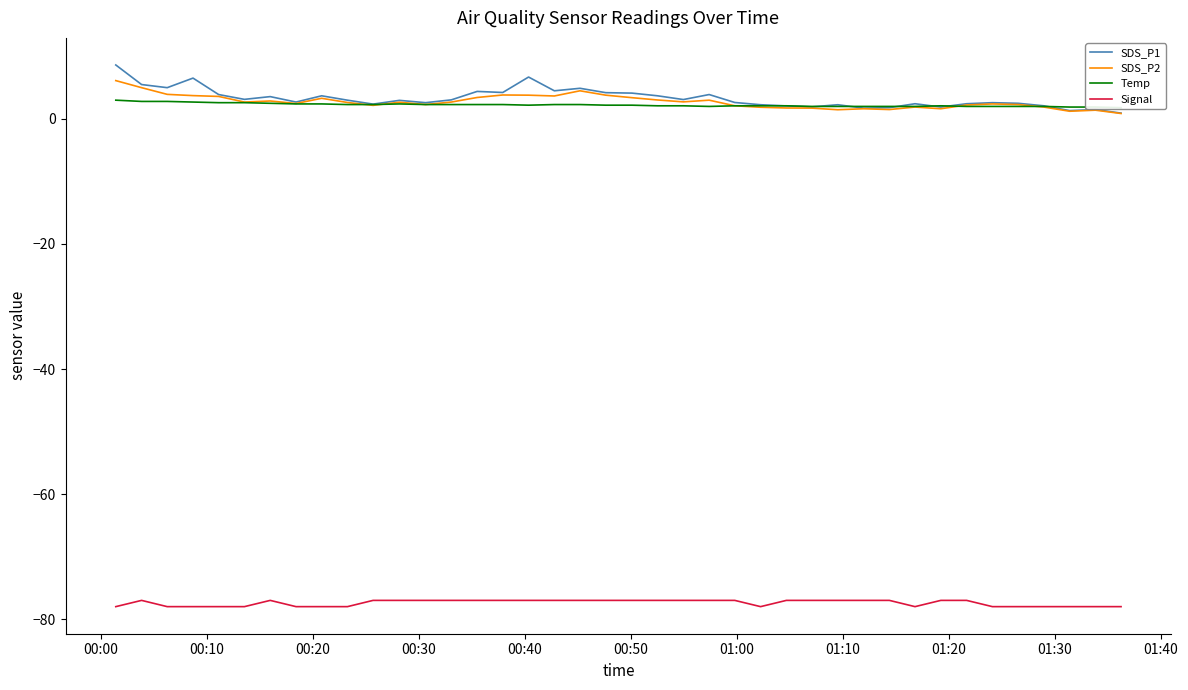

How many intersections are there between Temp and SDS_P2?

4